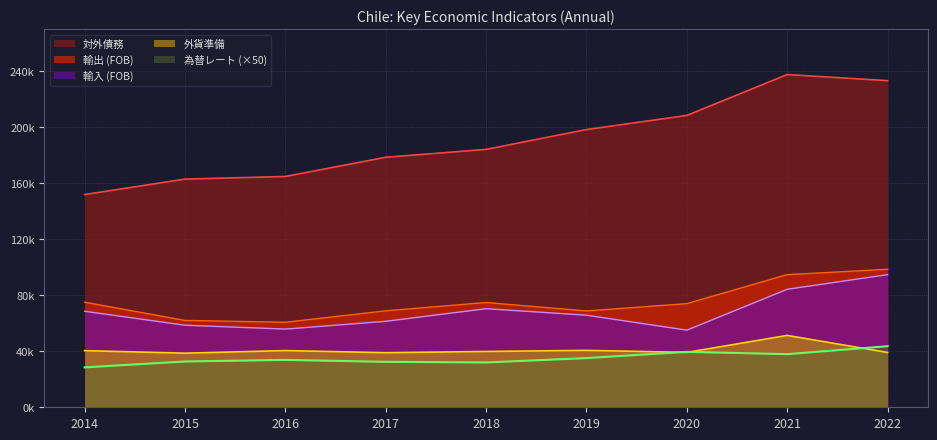

How many values in the 対外債務 series are below 184220?

4